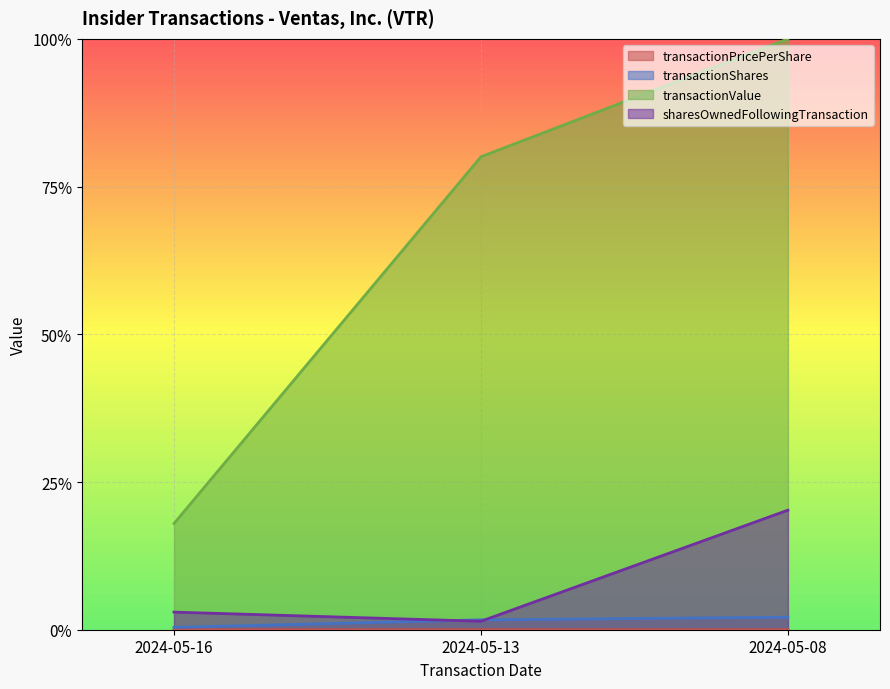

Which series has the largest total across all categories?

transactionValue